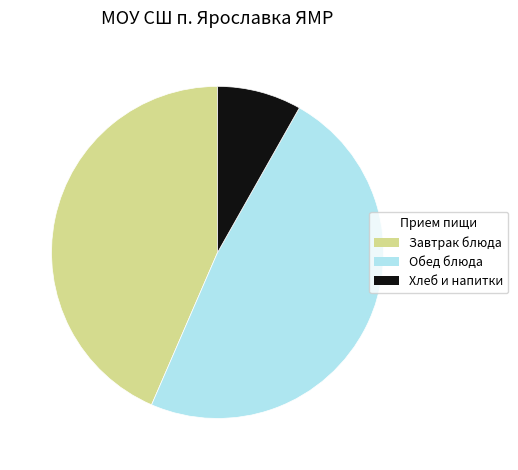

Between Обед блюда and Хлеб и напитки, which is larger?

Обед блюда